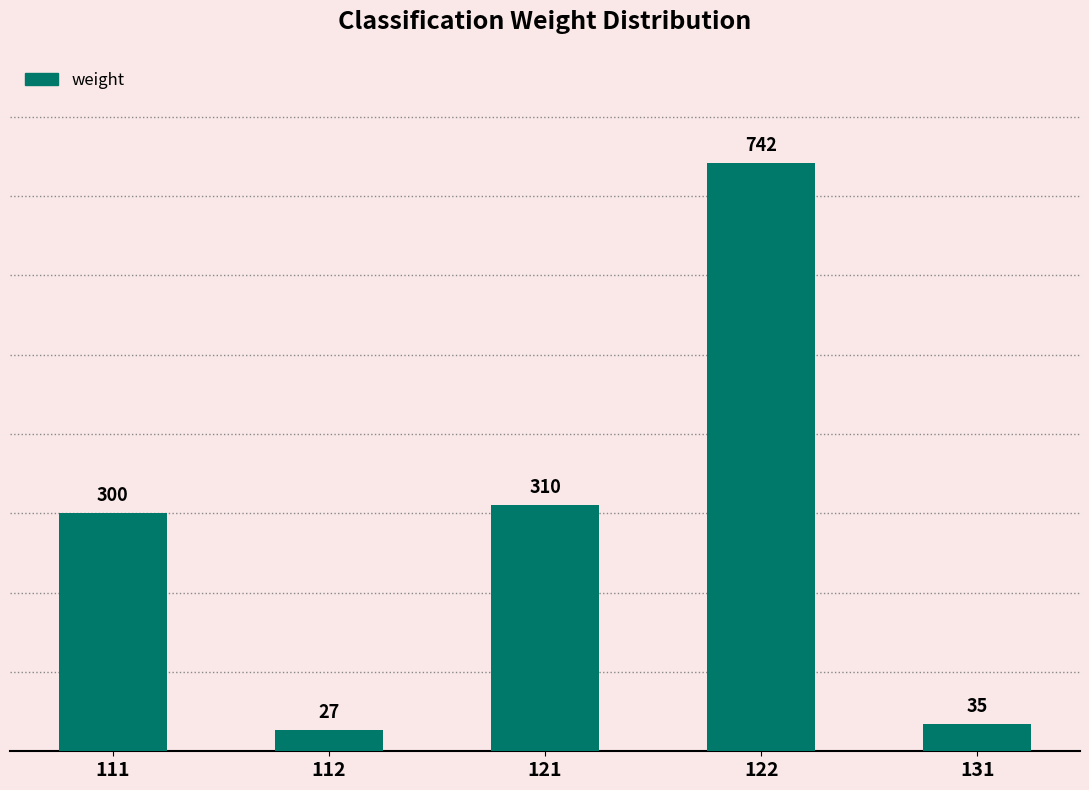

Reading left to right, transcribe all the data shown in this chart.

111=300	112=27	121=310	122=742	131=35